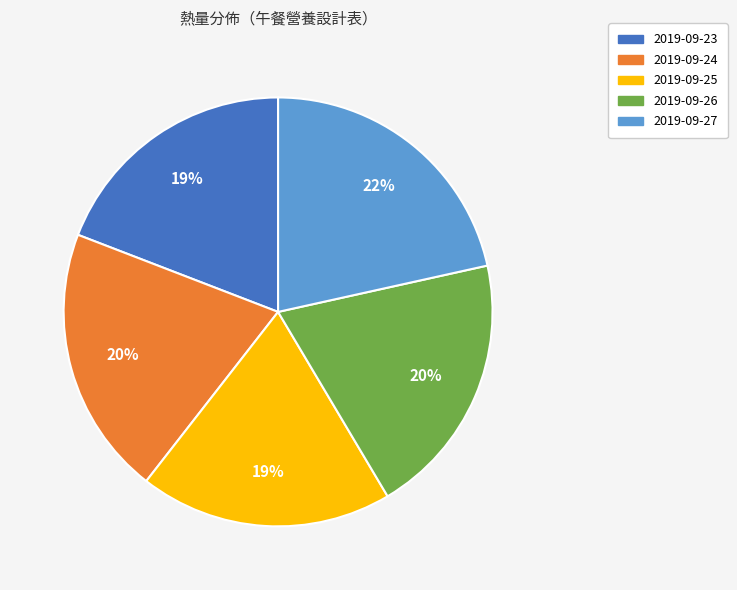

How many segments does this pie chart have?

5